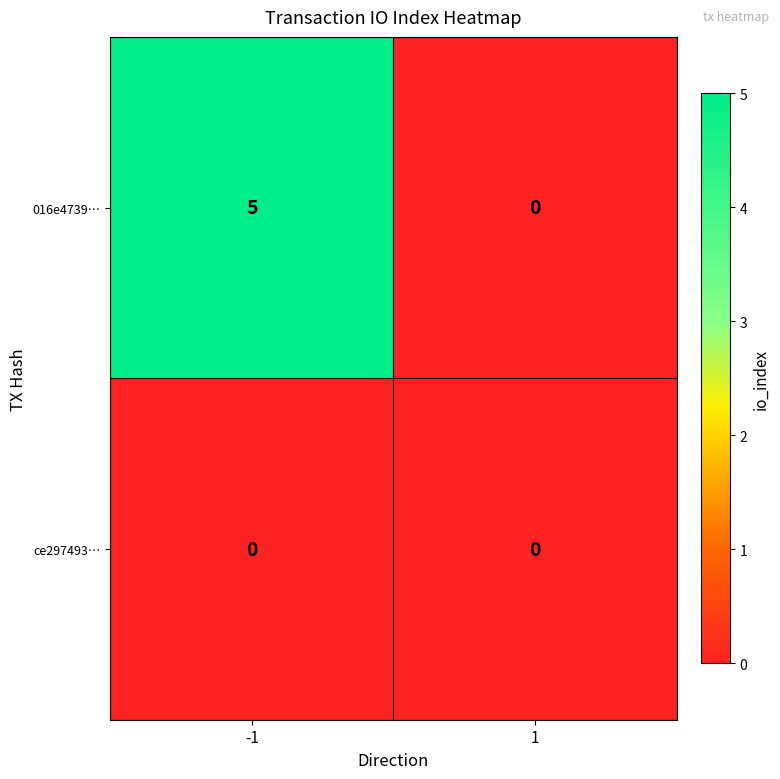

What is the difference between the maximum and minimum values in the 016e4739… series?

5